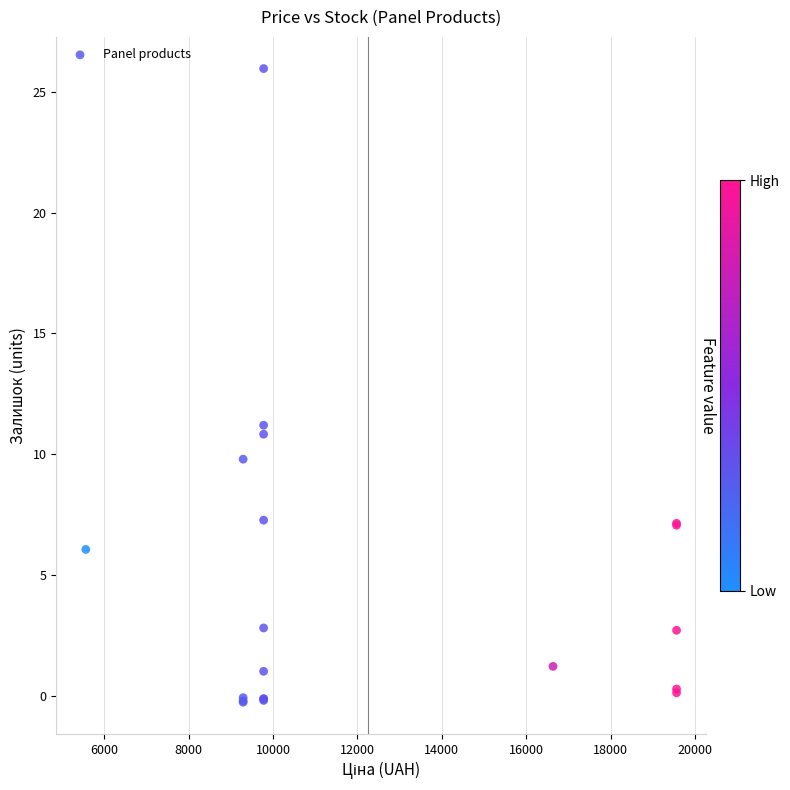

What Y value in the scatter plot is closest to 12?

11.2